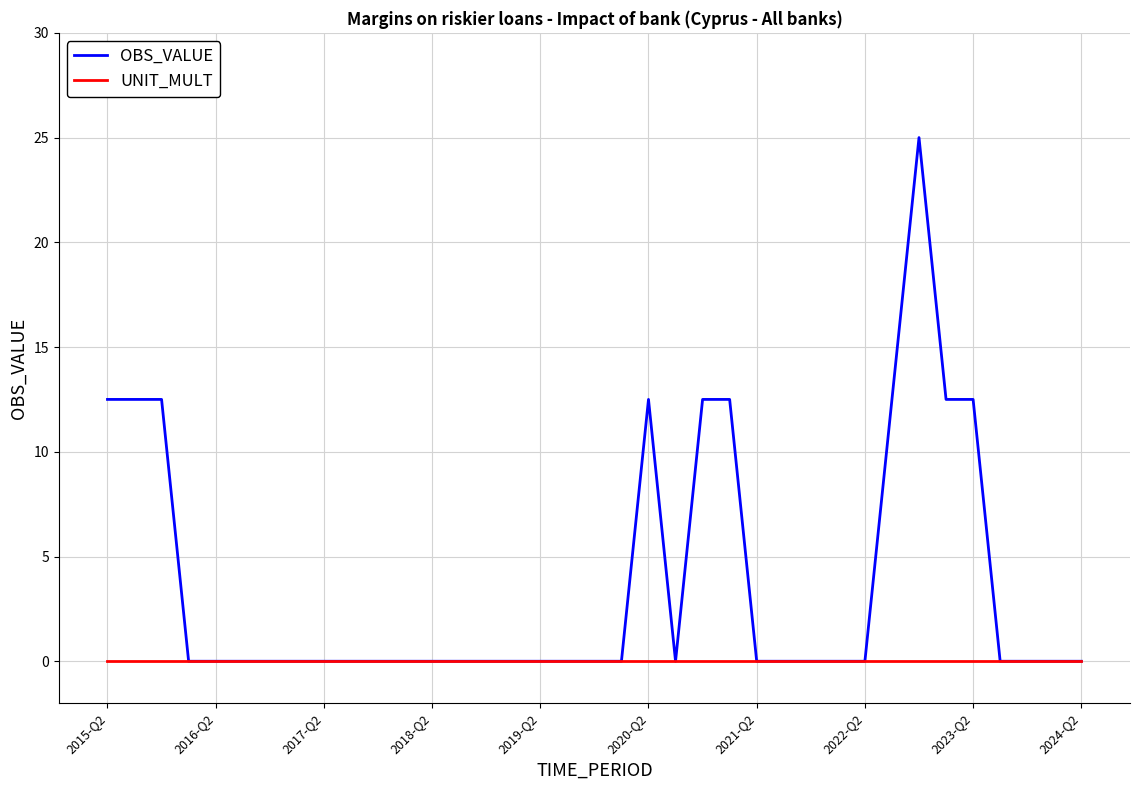

How many lines are shown in the chart?

2